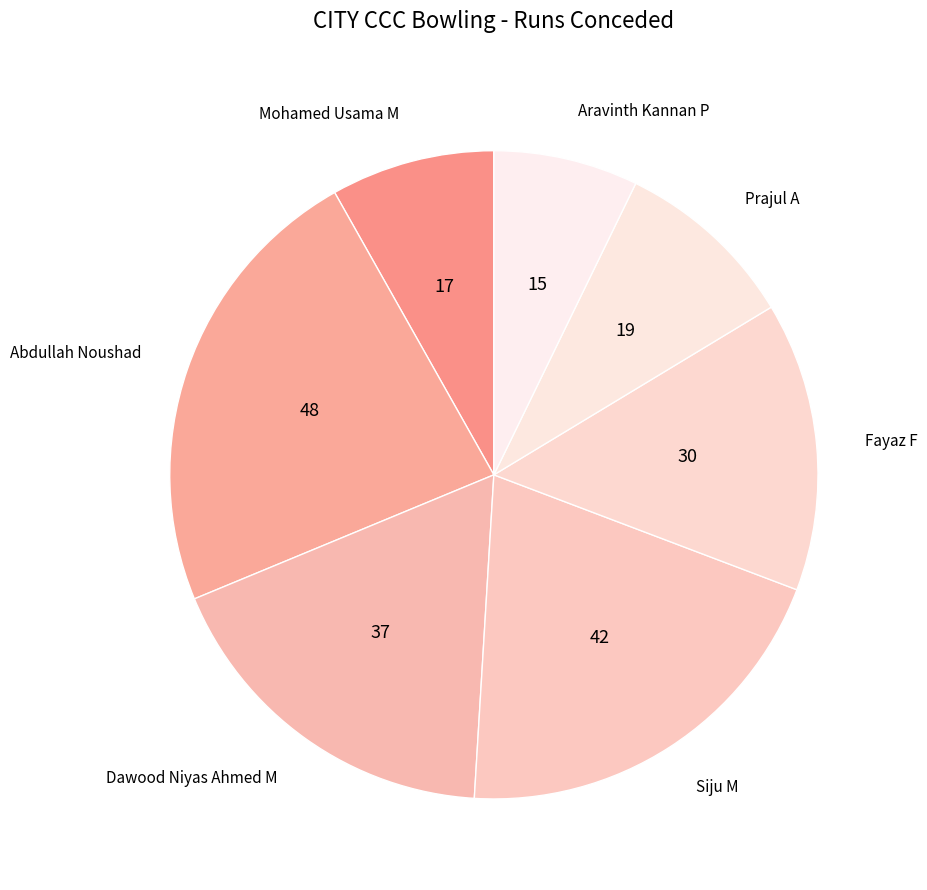

How many segments does this pie chart have?

7